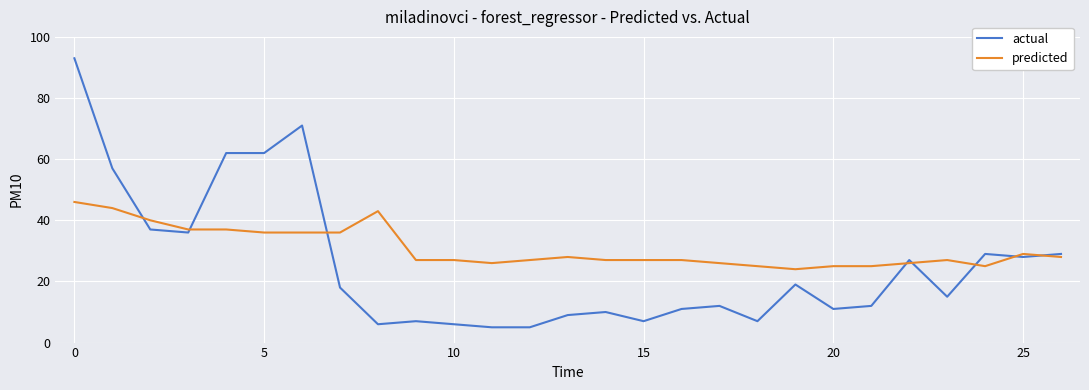

Which series has the widest spread of values?

actual